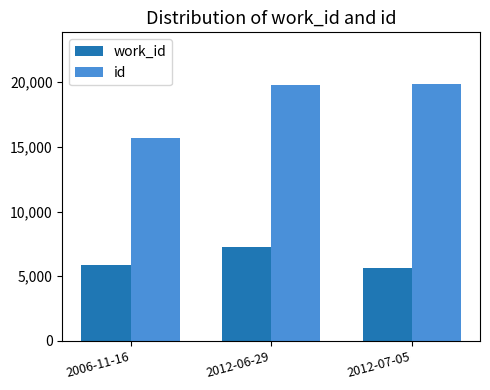

What is the difference between the work_id values at 2006-11-16 and 2012-06-29?

1378